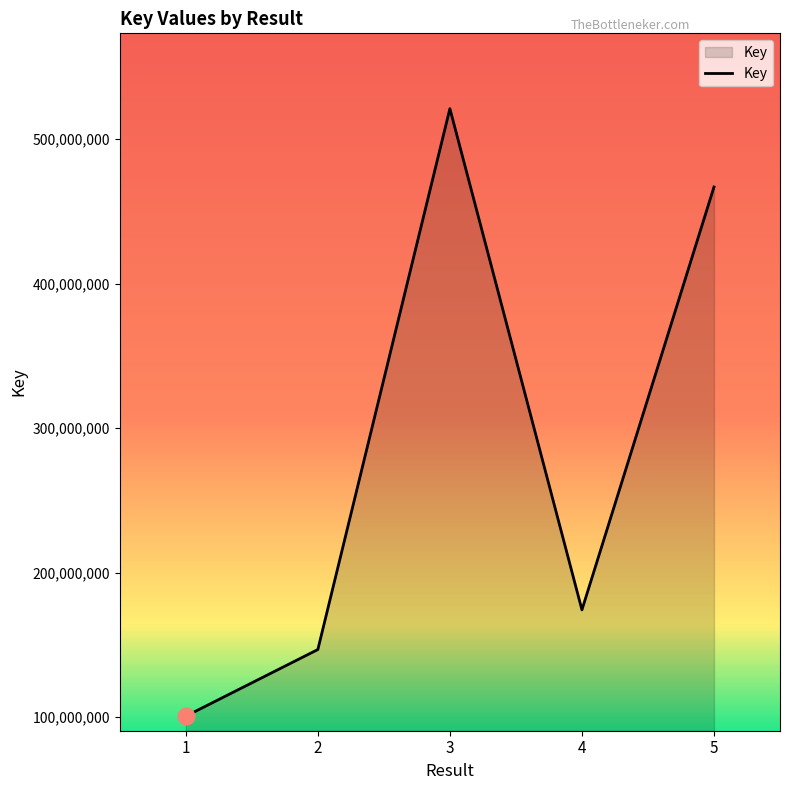

Does the chart have visible grid lines?

No